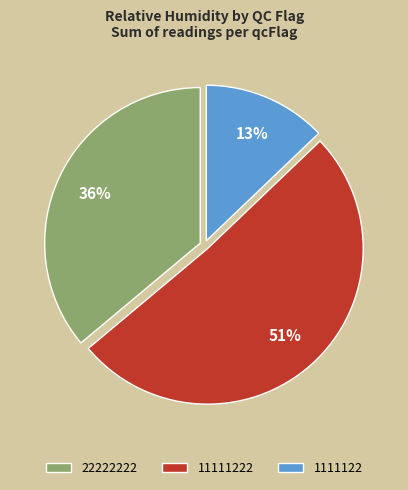

To the nearest percent, what is the average slice percentage?

33%